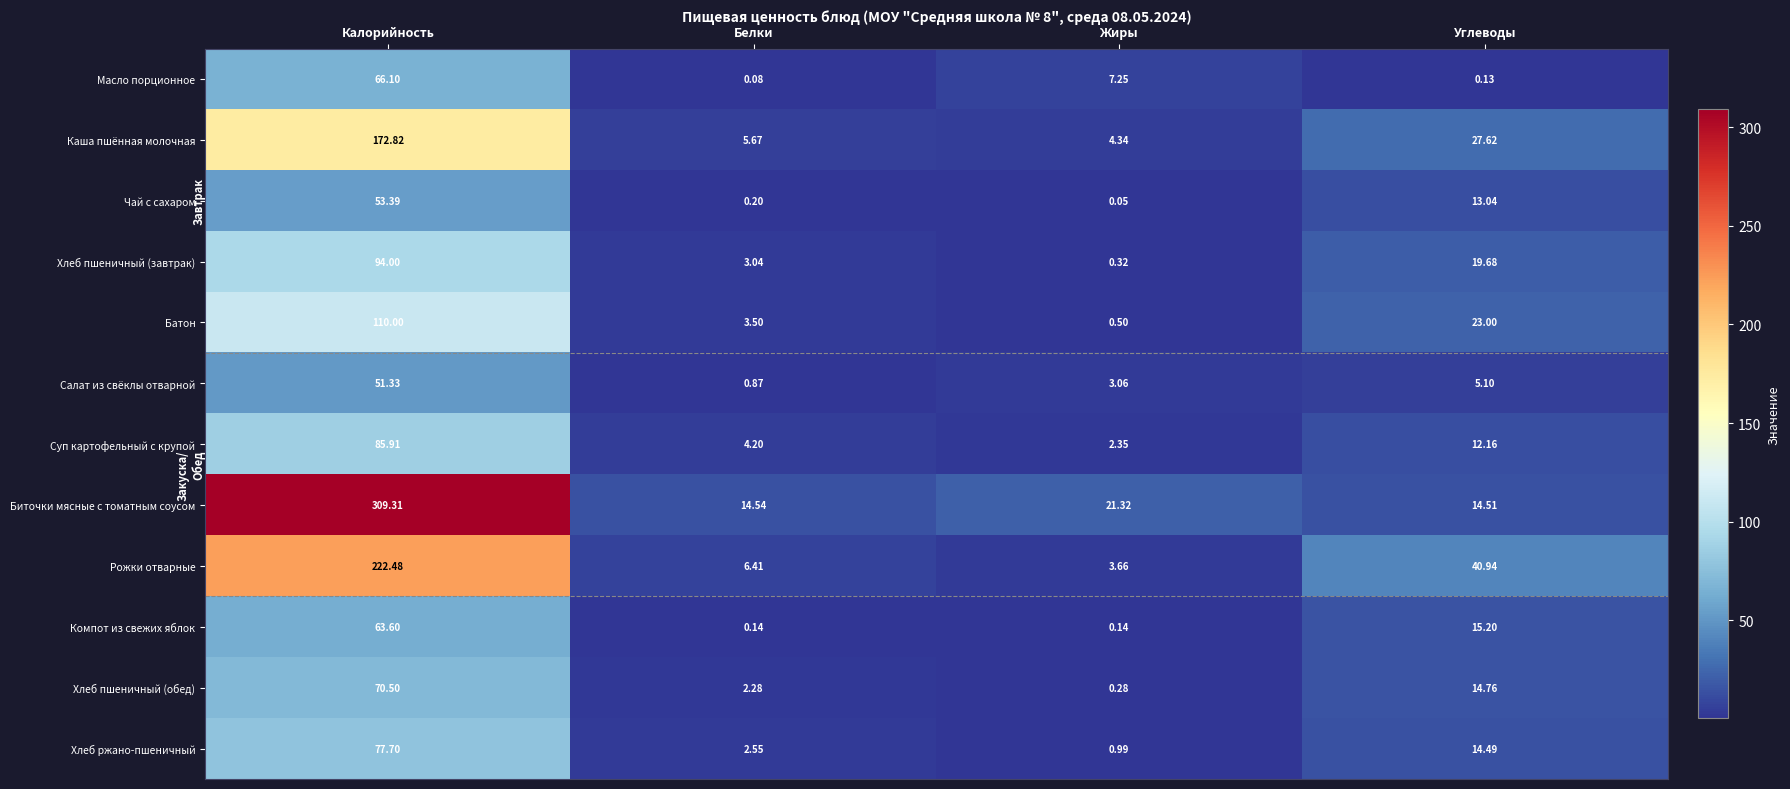

How many series are shown in this chart?

12